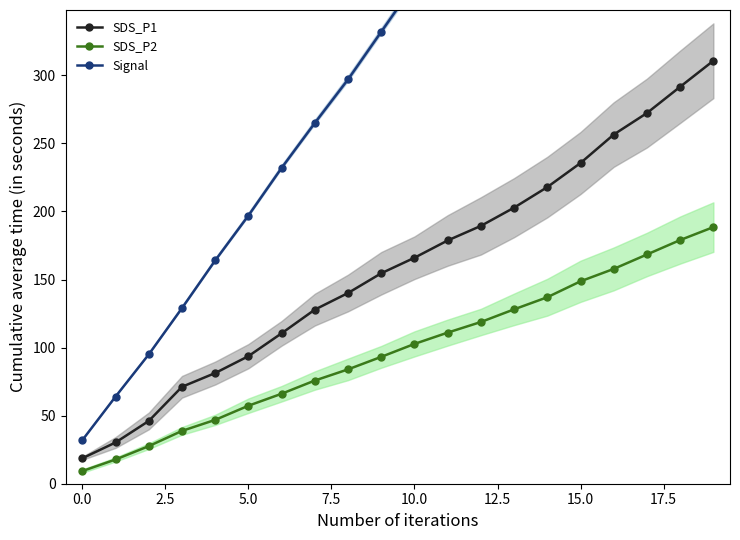

Reading left to right, transcribe all the data shown in this chart.

SDS_P1: 18.7	30.3	46.1	71.2	81.3	93.7	110.5	127.9	140.1	154.6	166.0	178.7	189.4	202.8	217.9	235.6	256.5	272.3	291.6	310.7
SDS_P2: 9.3	17.8	27.6	38.8	46.9	57.3	66.1	75.8	84.0	93.2	102.7	111.0	118.8	128.1	137.0	148.7	157.8	168.4	179.0	188.5
Signal: 32.0	64.0	95.0	129.0	164.0	197.0	232.0	265.0	297.0	332.0	367.0	400.0	432.0	467.0	499.0	531.0	567.0	603.0	639.0	674.0